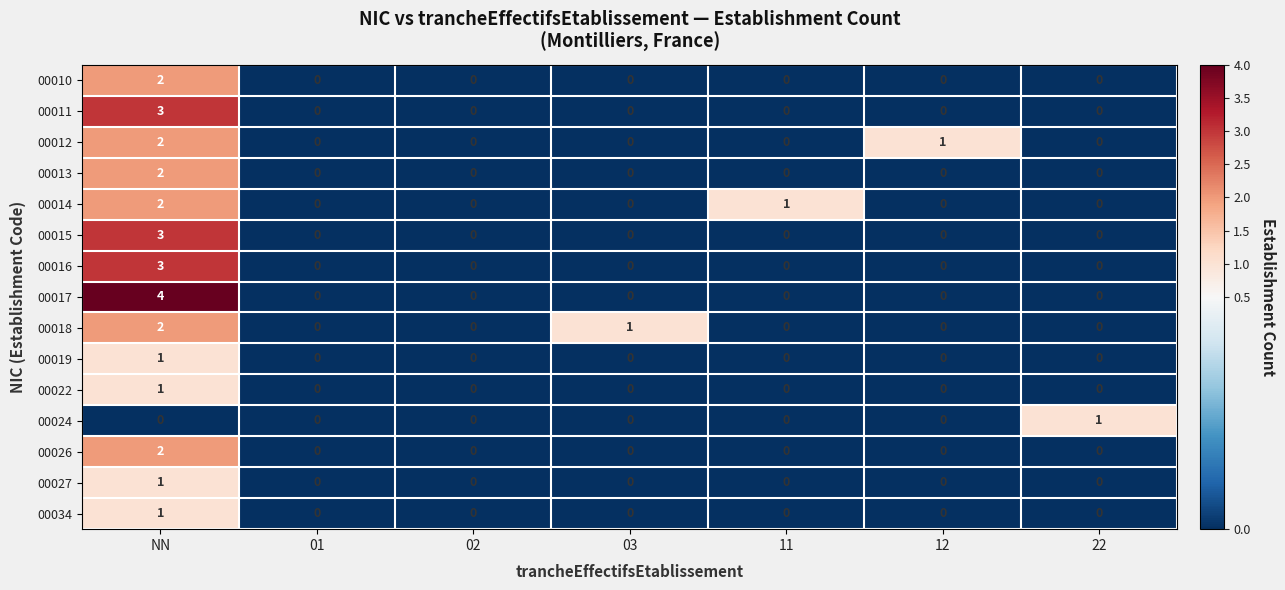

Is it true that 00022 equals 1 at 11?

False